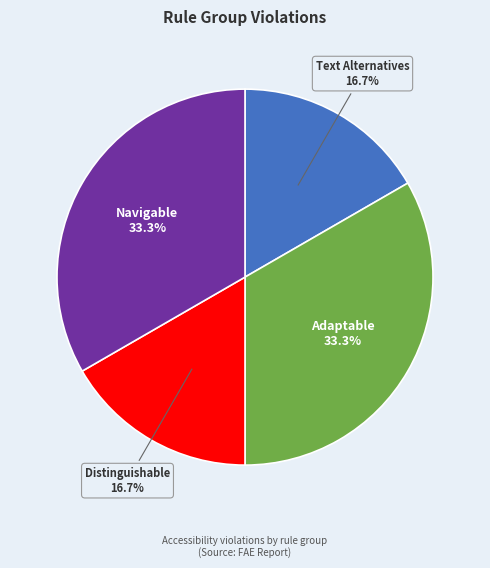

Does any single category account for the majority?

No